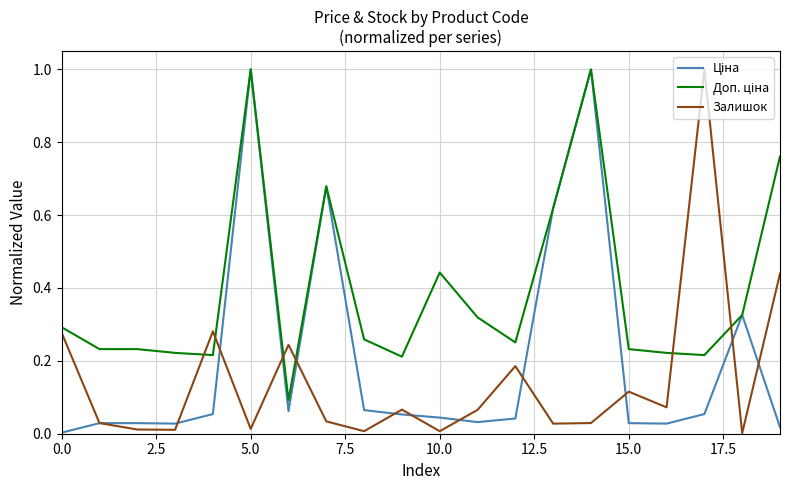

What is the greatest value displayed?

1.0